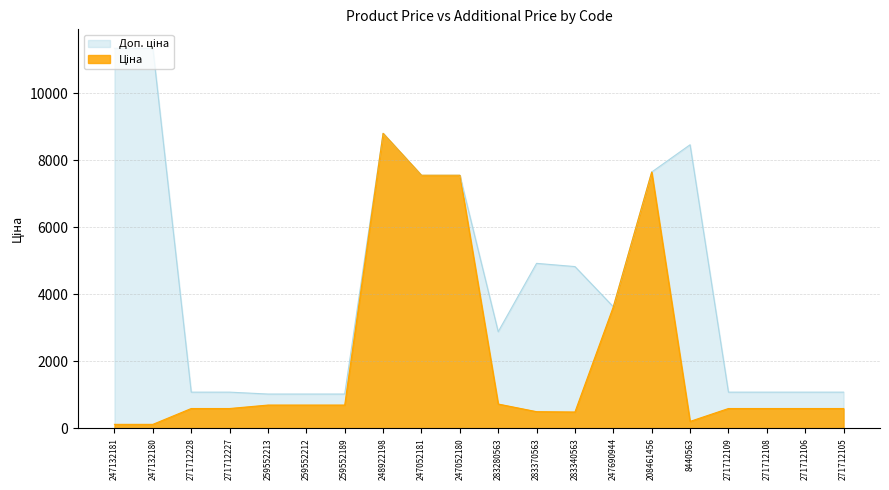

At which category does Ціна reach its first local valley?

283340563